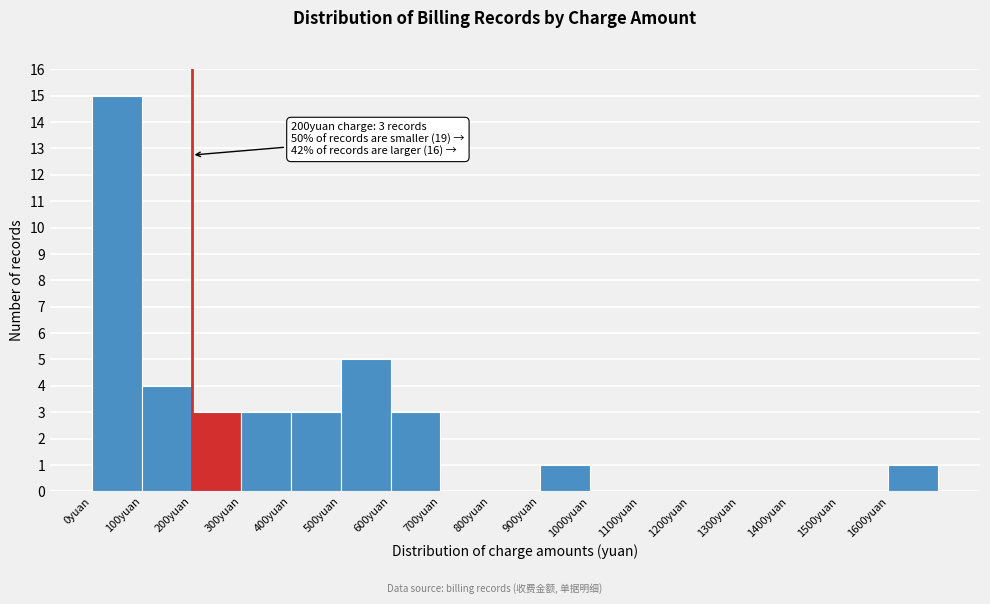

Over which range of the x-axis is the bar tallest?

0 to 100